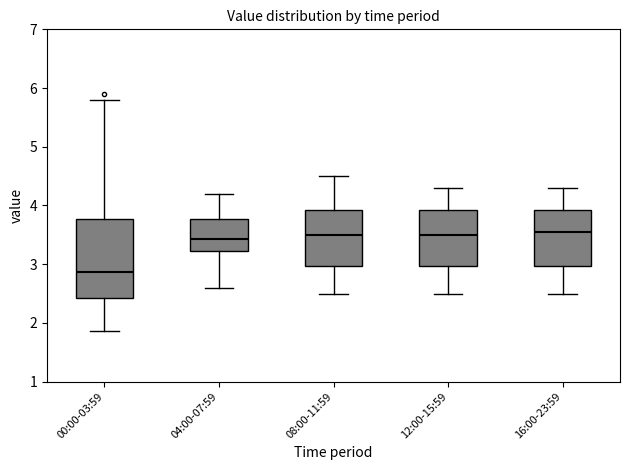

Reading left to right, transcribe this box plot: for each box, give where its median line is, the range the box spans, and where its two whiskers end, as read against the y-axis. The values are not printed on the chart, so give them approximately, as read against the axis.

00:00-03:59: median 2.9, box 2.4 to 3.8, whiskers 1.9 to 5.8
04:00-07:59: median 3.4, box 3.2 to 3.8, whiskers 2.6 to 4.2
08:00-11:59: median 3.5, box 3.0 to 3.9, whiskers 2.5 to 4.5
12:00-15:59: median 3.5, box 3.0 to 3.9, whiskers 2.5 to 4.3
16:00-23:59: median 3.6, box 3.0 to 3.9, whiskers 2.5 to 4.3